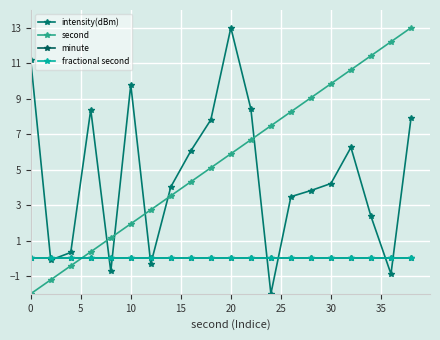

Does the chart have visible grid lines?

Yes